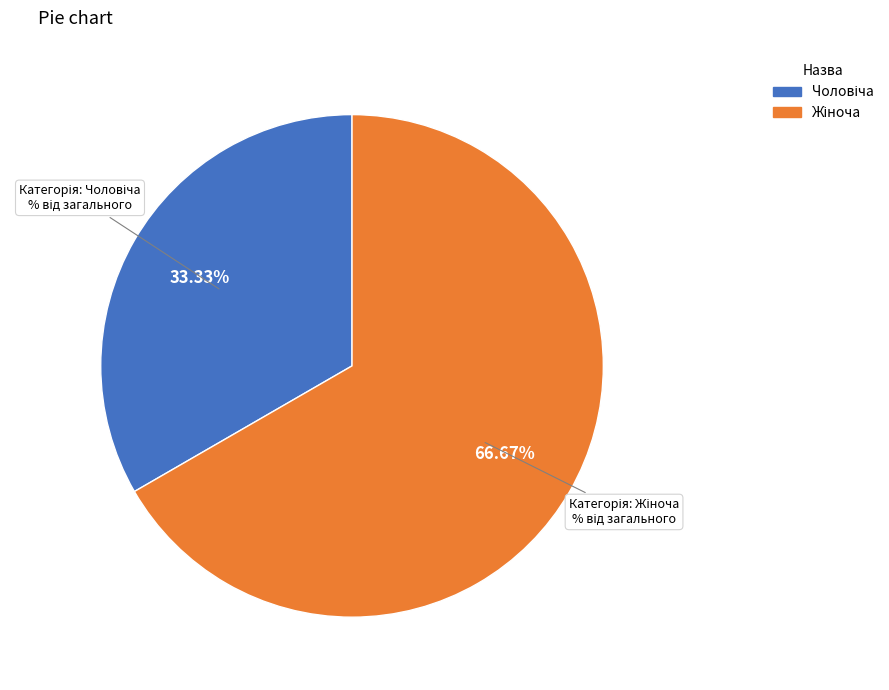

Does any single category account for the majority?

Yes